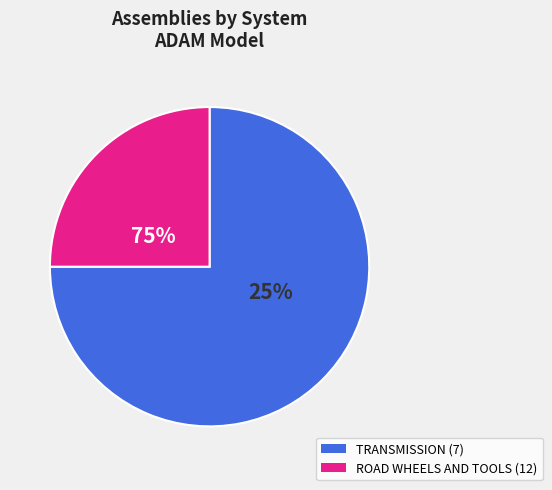

The 7 slice represents 31% of the pie. True or false?

False